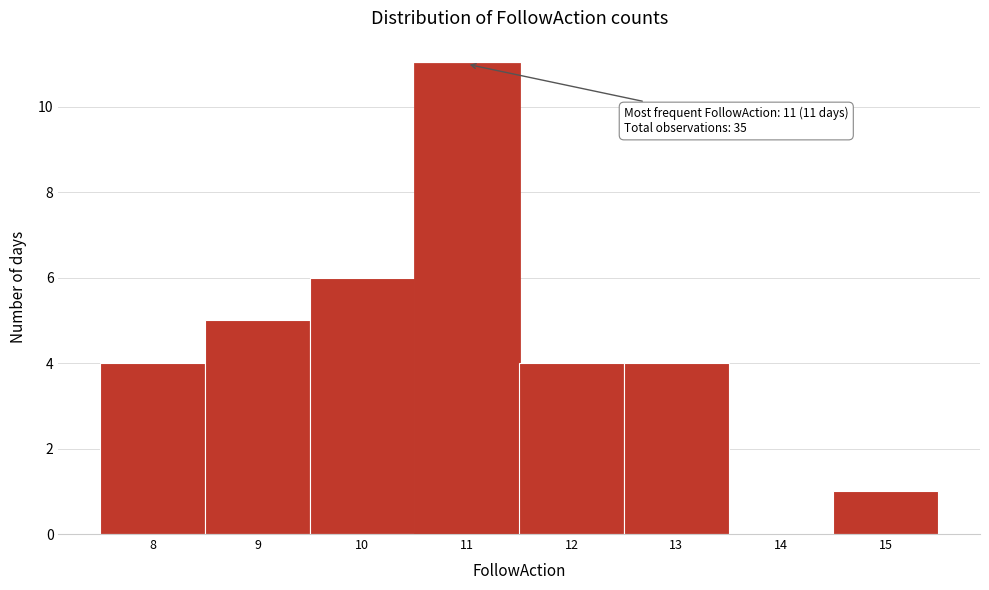

Which range on the x-axis has the tallest bar?

10.5 to 11.5